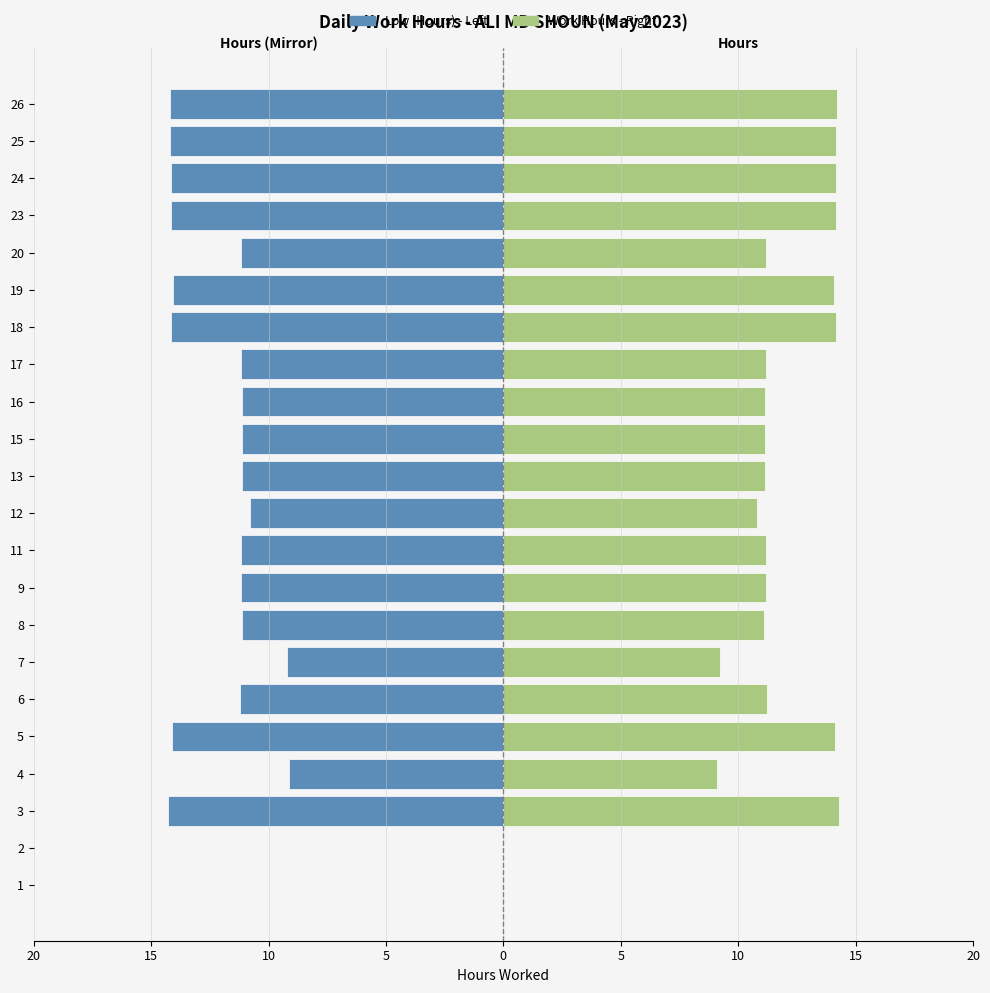

What is the difference between the second highest and minimum values in the Work Hours series?

14.2